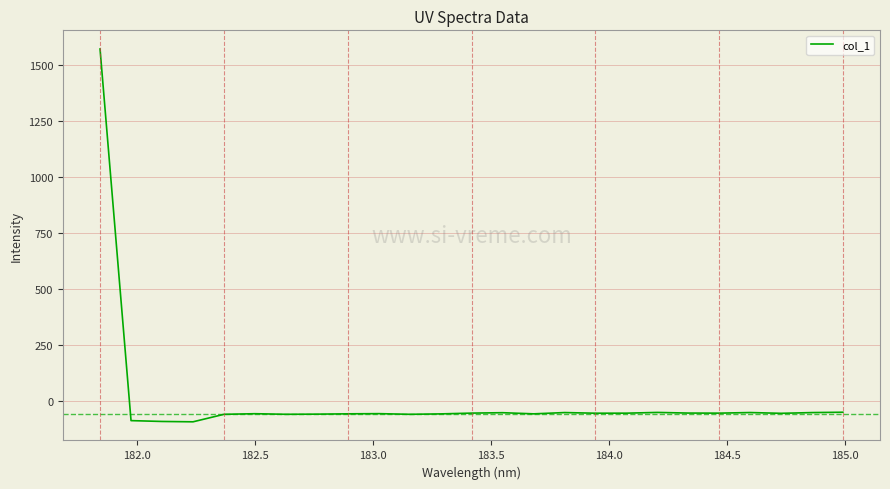

What is the maximum value shown in the chart?

1570.8